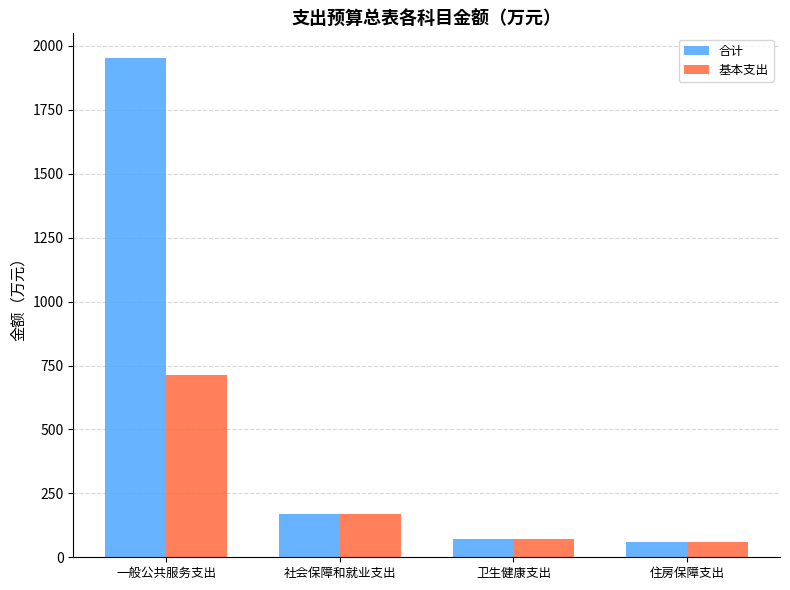

What is the total value across all series at 社会保障和就业支出?

339.5